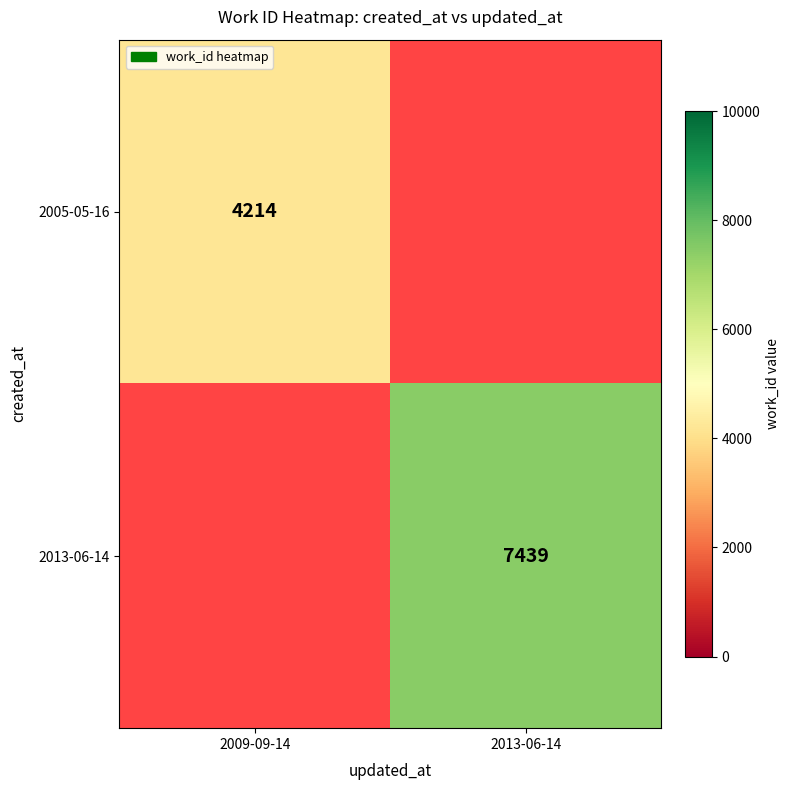

The 2005-05-16 series shows 4214 at 2009-09-14. True or false?

True